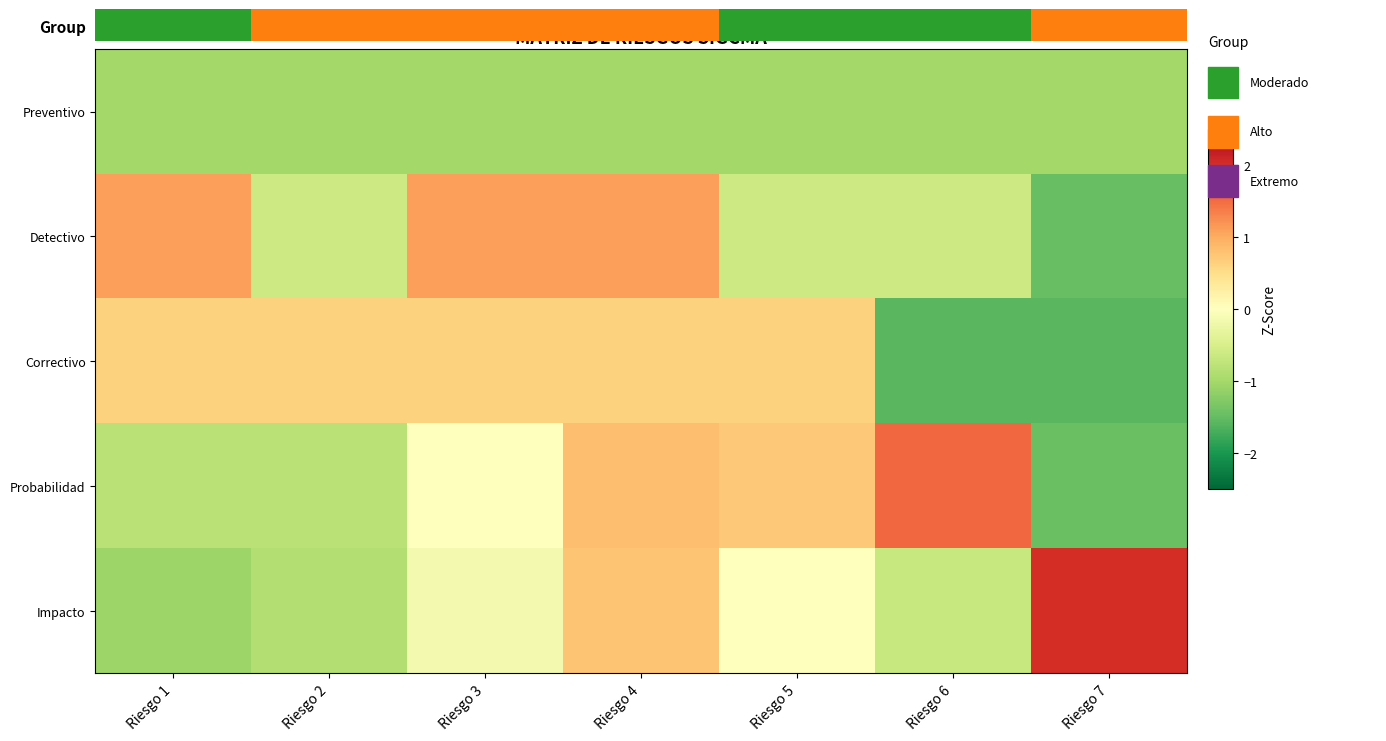

Which category has the highest value across all series?

Riesgo 7